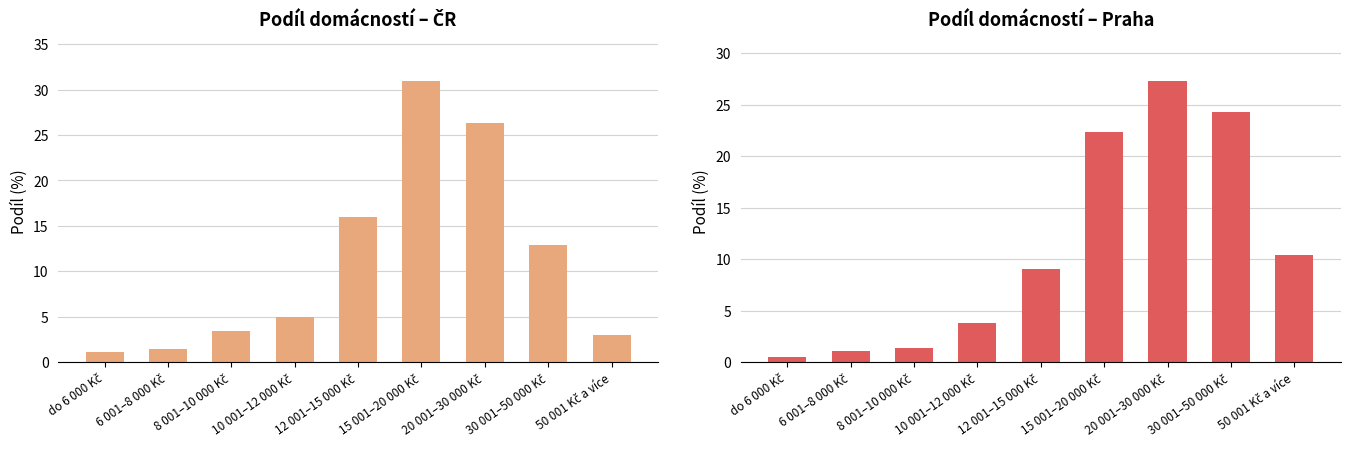

Reading left to right, list all the values displayed in this chart.

ČR: do 6 000 Kč=1.2	6 001–8 000 Kč=1.4	8 001–10 000 Kč=3.4	10 001–12 000 Kč=4.9	12 001–15 000 Kč=16.0	15 001–20 000 Kč=30.9	20 001–30 000 Kč=26.3	30 001–50 000 Kč=12.8	50 001 Kč a více=3.0
Praha: do 6 000 Kč=0.5	6 001–8 000 Kč=1.1	8 001–10 000 Kč=1.4	10 001–12 000 Kč=3.8	12 001–15 000 Kč=9.0	15 001–20 000 Kč=22.3	20 001–30 000 Kč=27.2	30 001–50 000 Kč=24.3	50 001 Kč a více=10.4